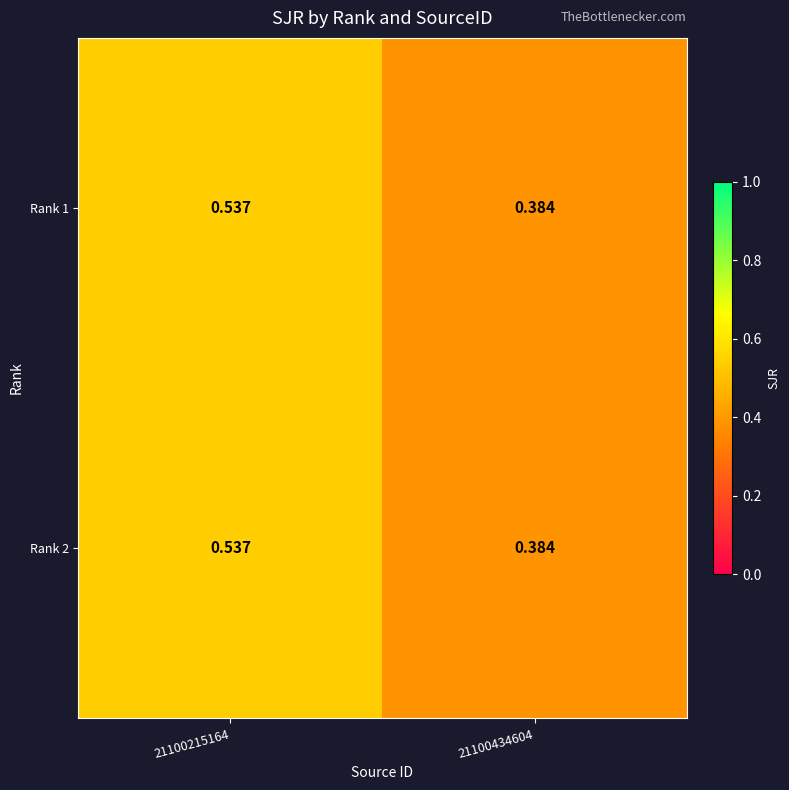

At how many categories does at least one series exceed 0?

2